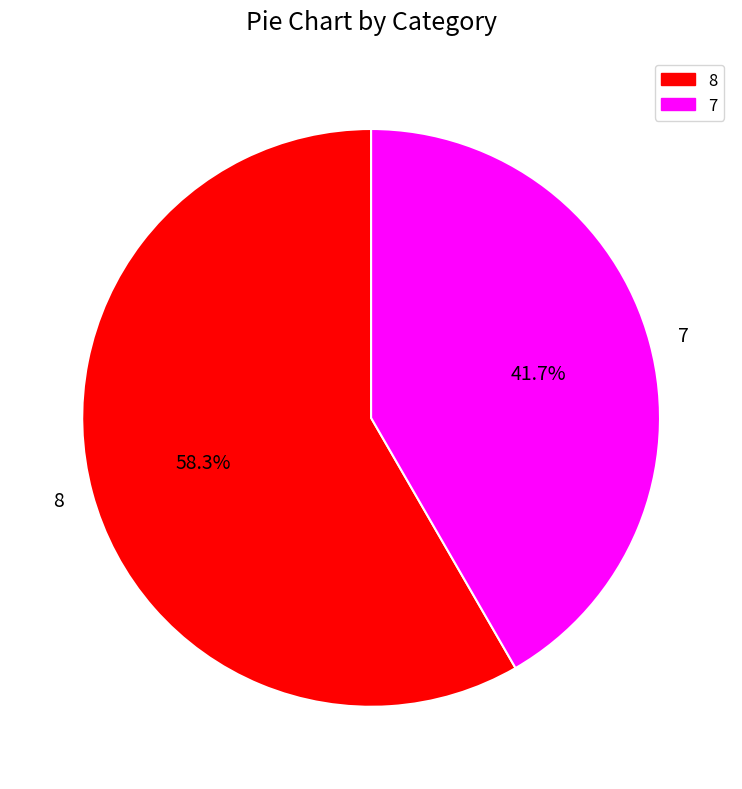

What is the smallest slice in the pie chart?

7